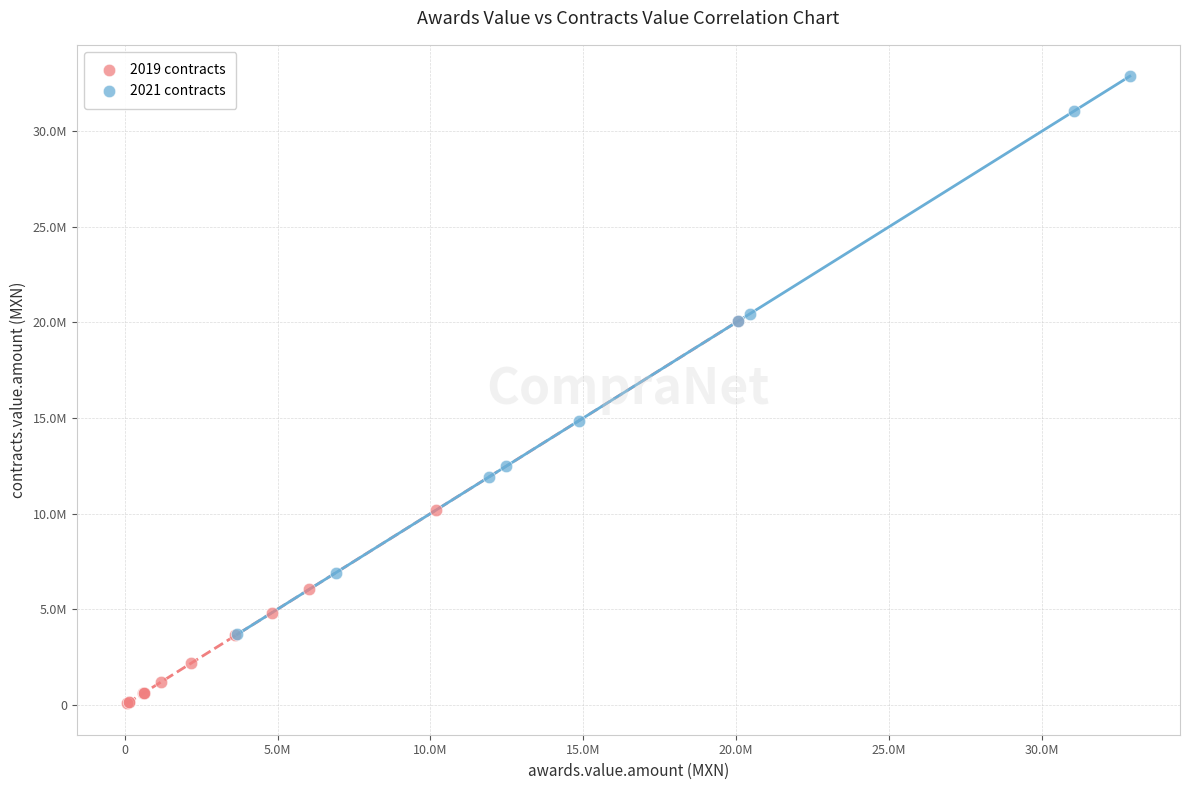

Which series has the largest Y range (max minus min)?

2021 contracts